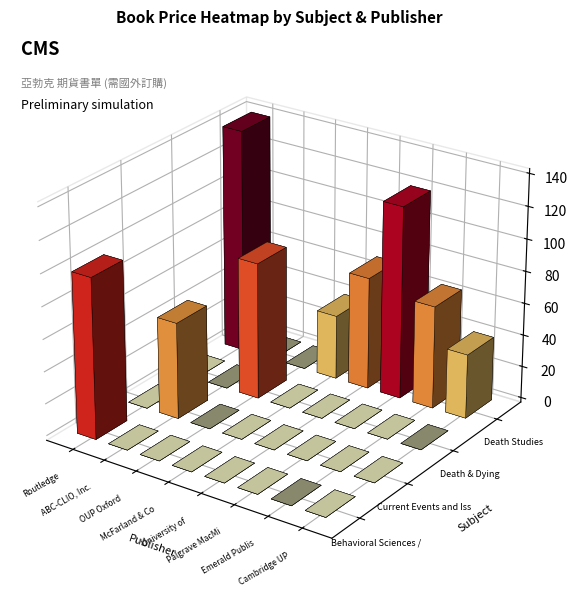

What is the difference between the maximum and second lowest values in the Death Studies series?

140.0